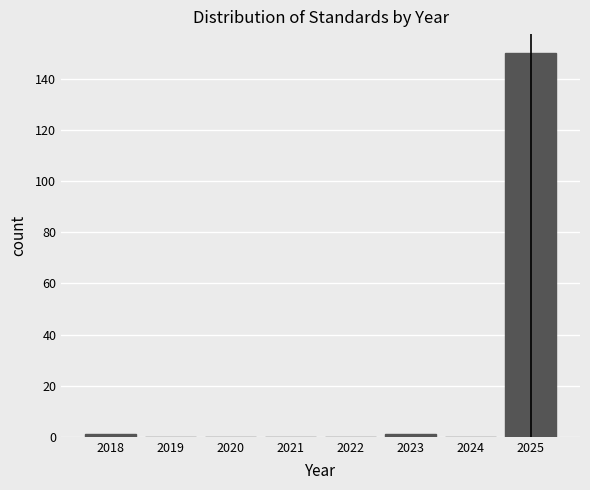

What is the height of the bar covering 2024.5 to 2025.5 on the x-axis? The values are not printed on the chart, so give them approximately, as read against the axis.

150